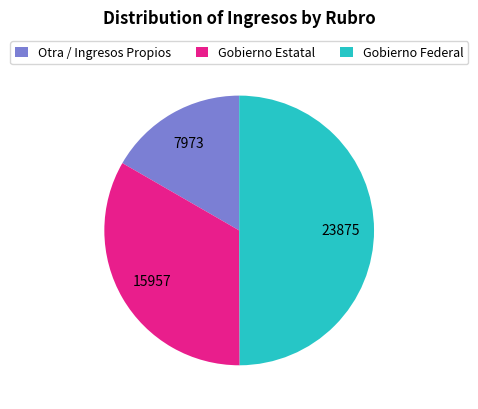

Which has a higher value, Gobierno Estatal or Otra / Ingresos Propios?

Gobierno Estatal